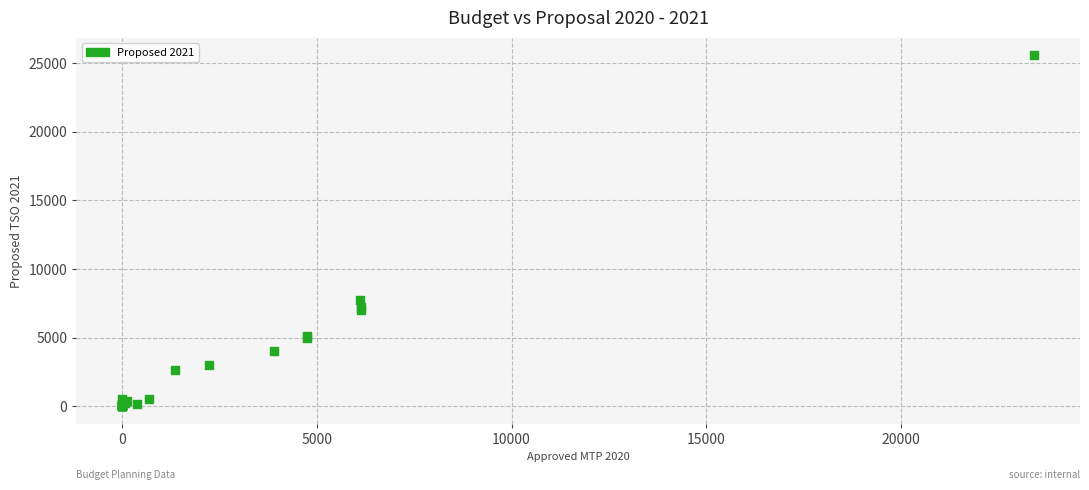

What Y value in the scatter plot is closest to 12788?

7742.3